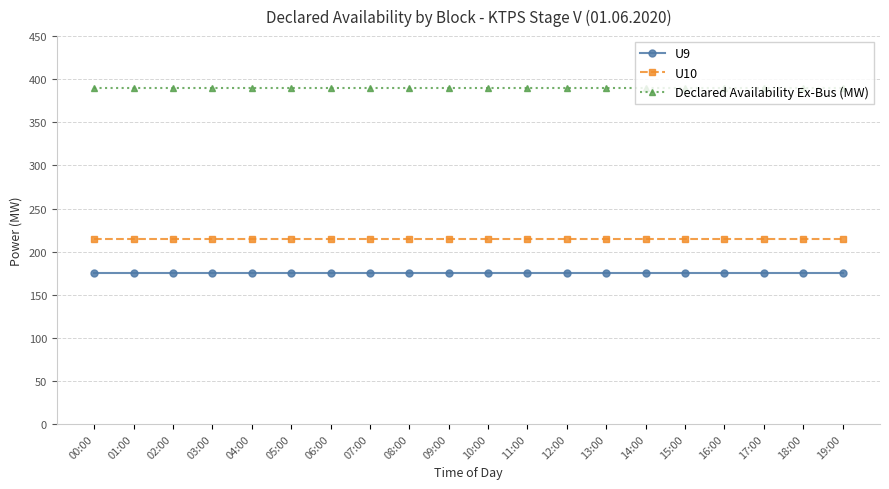

Rank the series by their average value, from lowest to highest.

U9, U10, Declared Availability Ex-Bus (MW)